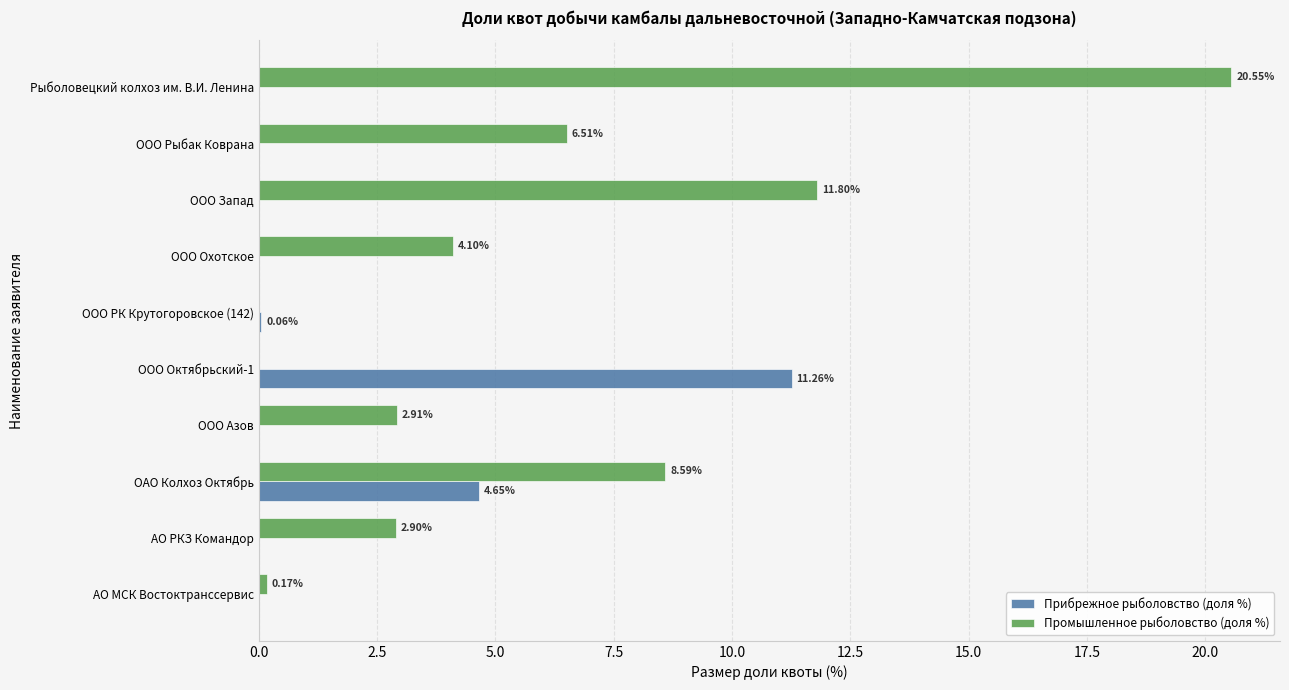

How many data points does each series have?

10